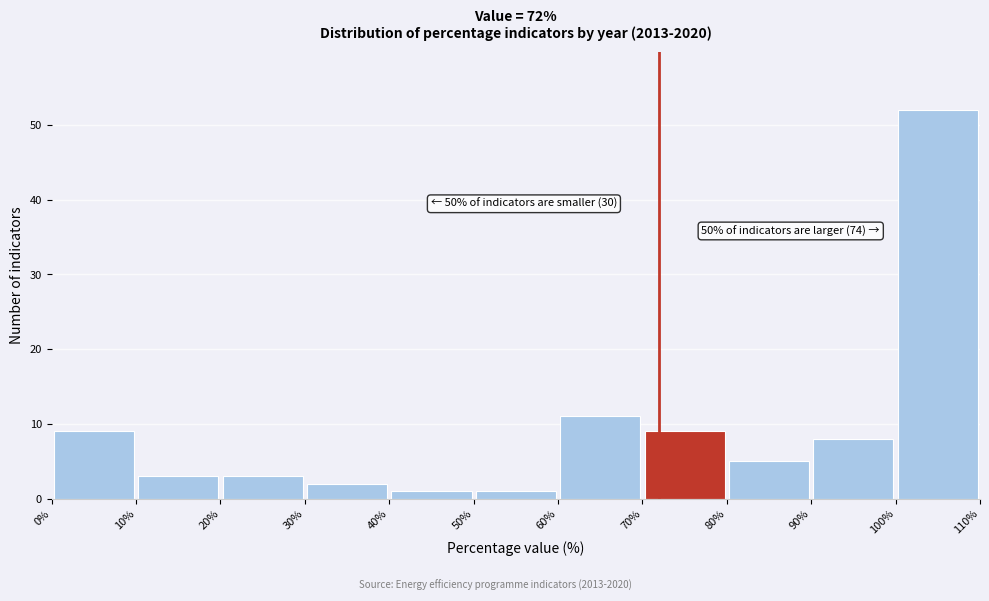

Over which range of the x-axis is the bar tallest?

100% to 110%